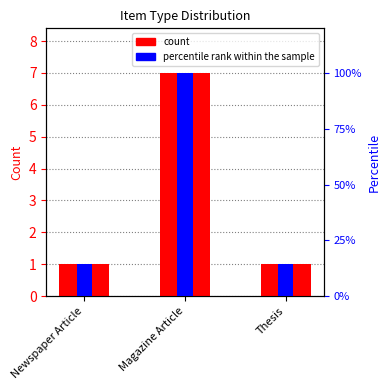

At which label does percentile rank within the sample reach its minimum?

Newspaper Article